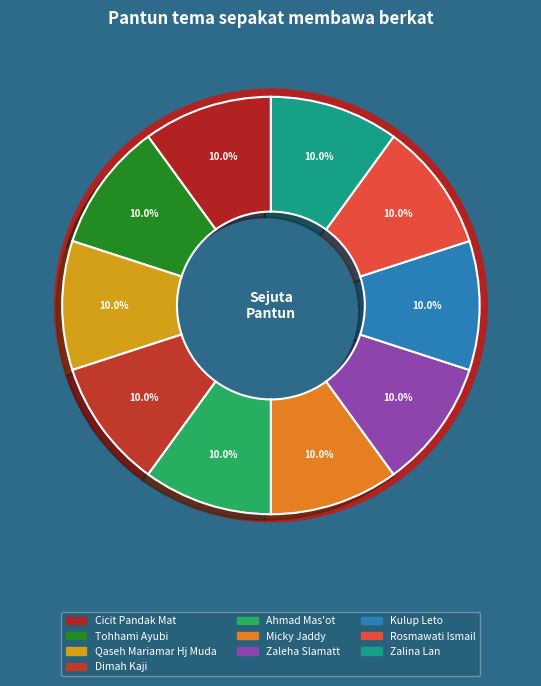

What is the total percentage of Micky Jaddy and Ahmad Mas'ot?

20.0%